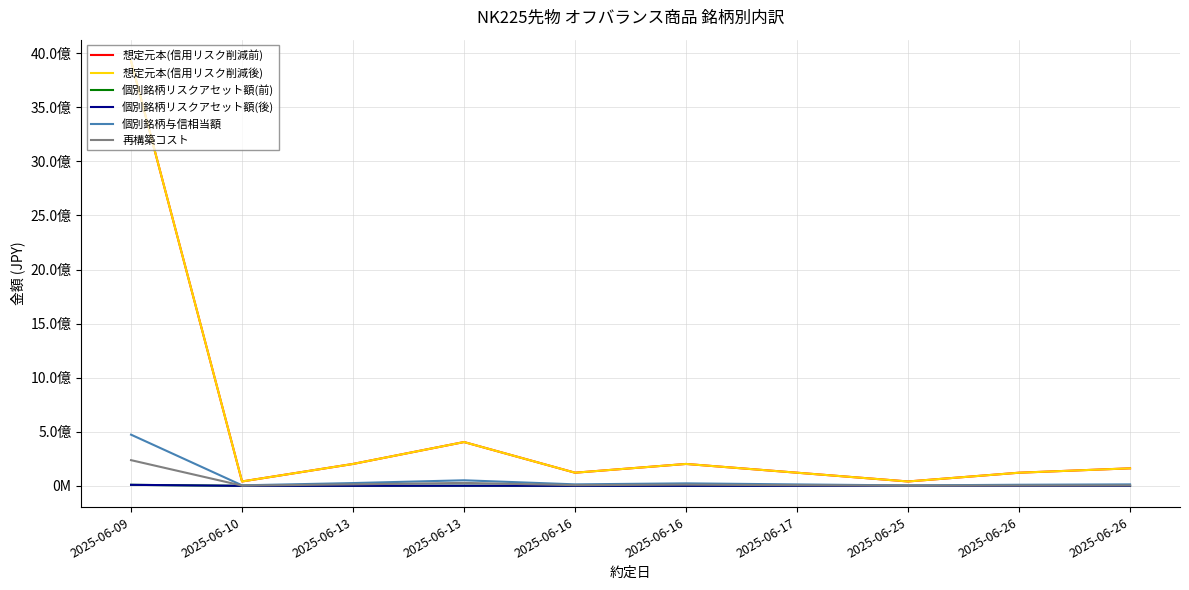

Does the chart display data point markers on the line(s)?

No